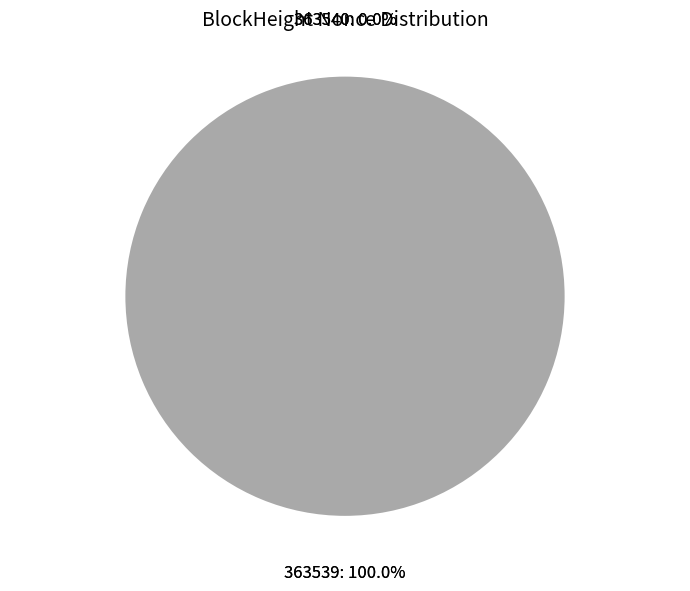

Which has a higher value, 363540 or 363539?

363539